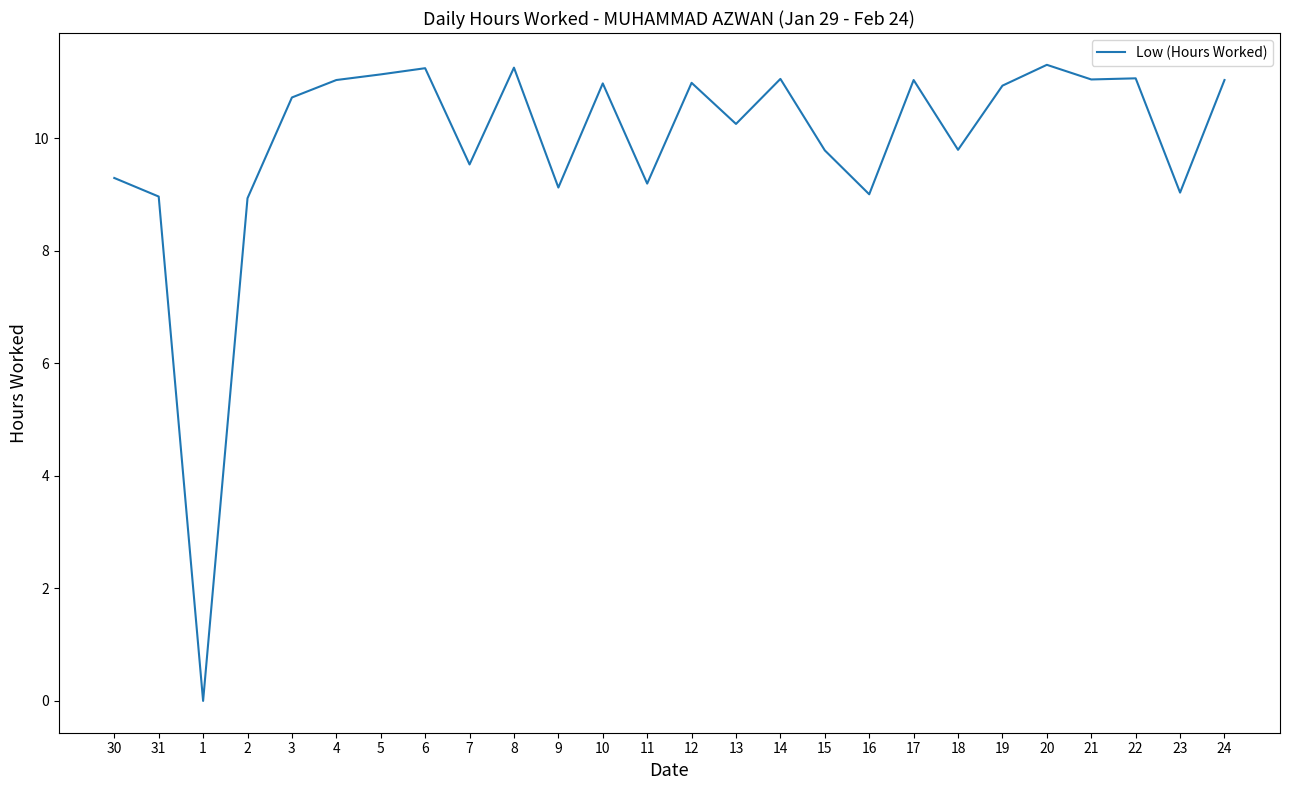

What is the change in value from 6 to 14?

-0.2